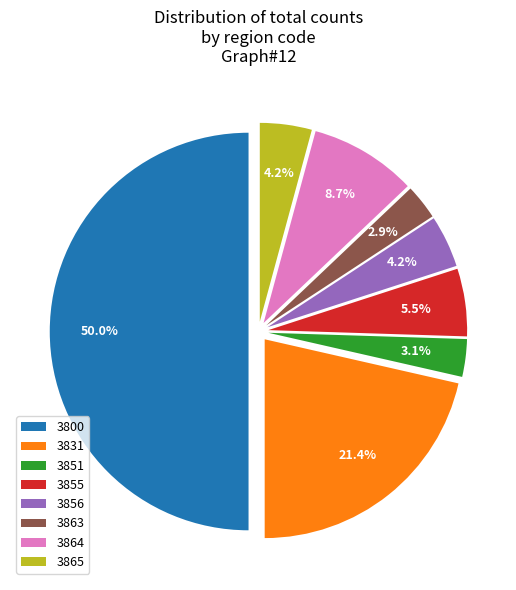

Combined, what portion of the pie is 3856 and 3863?

7.1%